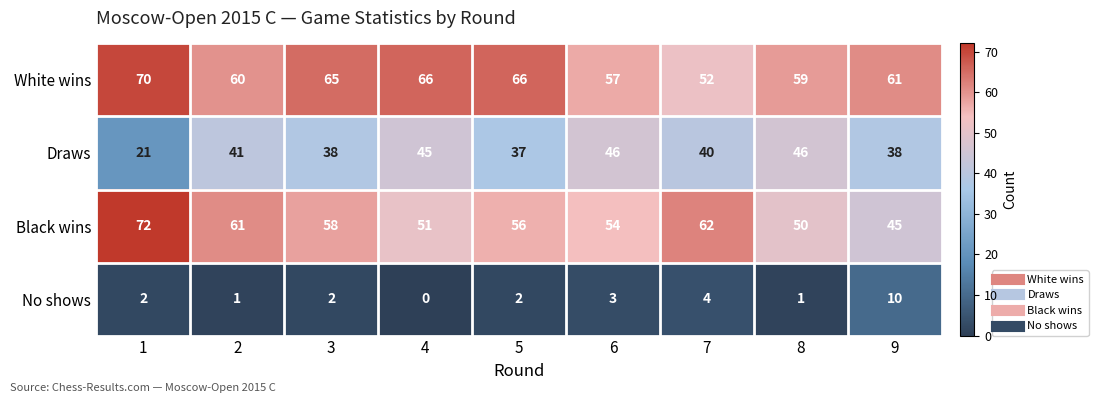

Which series has the widest spread of values?

Black wins